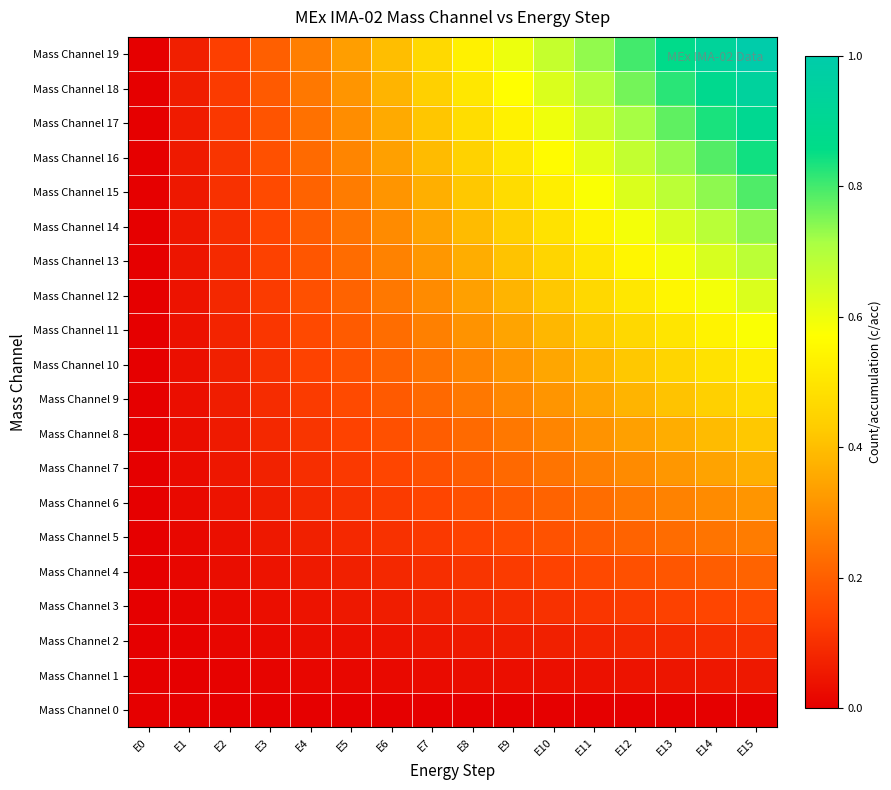

Reading left to right, list all the values displayed in this chart.

Mass Channel 0: E0=0.0	E1=0.0	E2=0.0	E3=0.0	E4=0.0	E5=0.0	E6=0.0	E7=0.0	E8=0.0	E9=0.0	E10=0.0	E11=0.0	E12=0.0	E13=0.0	E14=0.0	E15=0.0
Mass Channel 1: E0=0.0	E1=0.0	E2=0.0	E3=0.0	E4=0.0	E5=0.0	E6=0.0	E7=0.0	E8=0.0	E9=0.0	E10=0.0	E11=0.0	E12=0.0	E13=0.0	E14=0.0	E15=0.1
Mass Channel 2: E0=0.0	E1=0.0	E2=0.0	E3=0.0	E4=0.0	E5=0.0	E6=0.0	E7=0.0	E8=0.1	E9=0.1	E10=0.1	E11=0.1	E12=0.1	E13=0.1	E14=0.1	E15=0.1
Mass Channel 3: E0=0.0	E1=0.0	E2=0.0	E3=0.0	E4=0.0	E5=0.1	E6=0.1	E7=0.1	E8=0.1	E9=0.1	E10=0.1	E11=0.1	E12=0.1	E13=0.1	E14=0.1	E15=0.2
Mass Channel 4: E0=0.0	E1=0.0	E2=0.0	E3=0.0	E4=0.1	E5=0.1	E6=0.1	E7=0.1	E8=0.1	E9=0.1	E10=0.1	E11=0.2	E12=0.2	E13=0.2	E14=0.2	E15=0.2
Mass Channel 5: E0=0.0	E1=0.0	E2=0.0	E3=0.1	E4=0.1	E5=0.1	E6=0.1	E7=0.1	E8=0.1	E9=0.2	E10=0.2	E11=0.2	E12=0.2	E13=0.2	E14=0.2	E15=0.3
Mass Channel 6: E0=0.0	E1=0.0	E2=0.0	E3=0.1	E4=0.1	E5=0.1	E6=0.1	E7=0.1	E8=0.2	E9=0.2	E10=0.2	E11=0.2	E12=0.3	E13=0.3	E14=0.3	E15=0.3
Mass Channel 7: E0=0.0	E1=0.0	E2=0.0	E3=0.1	E4=0.1	E5=0.1	E6=0.1	E7=0.2	E8=0.2	E9=0.2	E10=0.2	E11=0.3	E12=0.3	E13=0.3	E14=0.3	E15=0.4
Mass Channel 8: E0=0.0	E1=0.0	E2=0.1	E3=0.1	E4=0.1	E5=0.1	E6=0.2	E7=0.2	E8=0.2	E9=0.3	E10=0.3	E11=0.3	E12=0.3	E13=0.4	E14=0.4	E15=0.4
Mass Channel 9: E0=0.0	E1=0.0	E2=0.1	E3=0.1	E4=0.1	E5=0.2	E6=0.2	E7=0.2	E8=0.3	E9=0.3	E10=0.3	E11=0.3	E12=0.4	E13=0.4	E14=0.4	E15=0.5
Mass Channel 10: E0=0.0	E1=0.0	E2=0.1	E3=0.1	E4=0.1	E5=0.2	E6=0.2	E7=0.2	E8=0.3	E9=0.3	E10=0.4	E11=0.4	E12=0.4	E13=0.5	E14=0.5	E15=0.5
Mass Channel 11: E0=0.0	E1=0.0	E2=0.1	E3=0.1	E4=0.2	E5=0.2	E6=0.2	E7=0.3	E8=0.3	E9=0.3	E10=0.4	E11=0.4	E12=0.5	E13=0.5	E14=0.5	E15=0.6
Mass Channel 12: E0=0.0	E1=0.0	E2=0.1	E3=0.1	E4=0.2	E5=0.2	E6=0.3	E7=0.3	E8=0.3	E9=0.4	E10=0.4	E11=0.5	E12=0.5	E13=0.5	E14=0.6	E15=0.6
Mass Channel 13: E0=0.0	E1=0.0	E2=0.1	E3=0.1	E4=0.2	E5=0.2	E6=0.3	E7=0.3	E8=0.4	E9=0.4	E10=0.5	E11=0.5	E12=0.5	E13=0.6	E14=0.6	E15=0.7
Mass Channel 14: E0=0.0	E1=0.0	E2=0.1	E3=0.1	E4=0.2	E5=0.2	E6=0.3	E7=0.3	E8=0.4	E9=0.4	E10=0.5	E11=0.5	E12=0.6	E13=0.6	E14=0.7	E15=0.7
Mass Channel 15: E0=0.0	E1=0.1	E2=0.1	E3=0.2	E4=0.2	E5=0.3	E6=0.3	E7=0.4	E8=0.4	E9=0.5	E10=0.5	E11=0.6	E12=0.6	E13=0.7	E14=0.7	E15=0.8
Mass Channel 16: E0=0.0	E1=0.1	E2=0.1	E3=0.2	E4=0.2	E5=0.3	E6=0.3	E7=0.4	E8=0.4	E9=0.5	E10=0.6	E11=0.6	E12=0.7	E13=0.7	E14=0.8	E15=0.8
Mass Channel 17: E0=0.0	E1=0.1	E2=0.1	E3=0.2	E4=0.2	E5=0.3	E6=0.4	E7=0.4	E8=0.5	E9=0.5	E10=0.6	E11=0.7	E12=0.7	E13=0.8	E14=0.8	E15=0.9
Mass Channel 18: E0=0.0	E1=0.1	E2=0.1	E3=0.2	E4=0.3	E5=0.3	E6=0.4	E7=0.4	E8=0.5	E9=0.6	E10=0.6	E11=0.7	E12=0.8	E13=0.8	E14=0.9	E15=0.9
Mass Channel 19: E0=0.0	E1=0.1	E2=0.1	E3=0.2	E4=0.3	E5=0.3	E6=0.4	E7=0.5	E8=0.5	E9=0.6	E10=0.7	E11=0.7	E12=0.8	E13=0.9	E14=0.9	E15=1.0